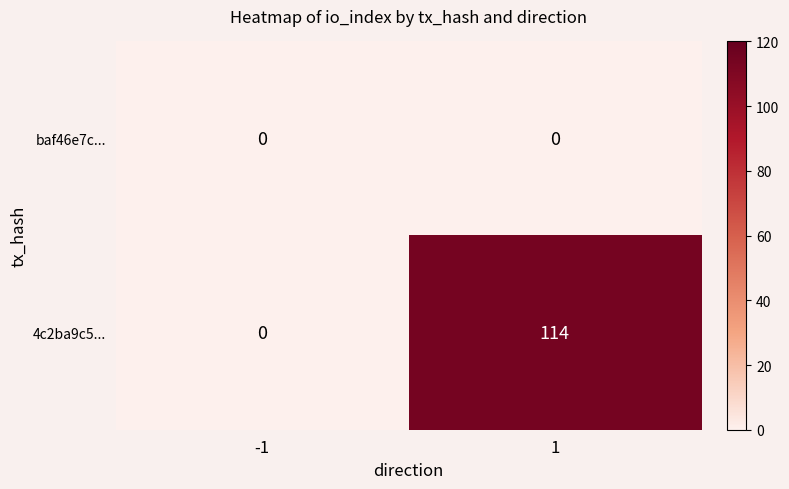

What is the greatest value displayed?

114